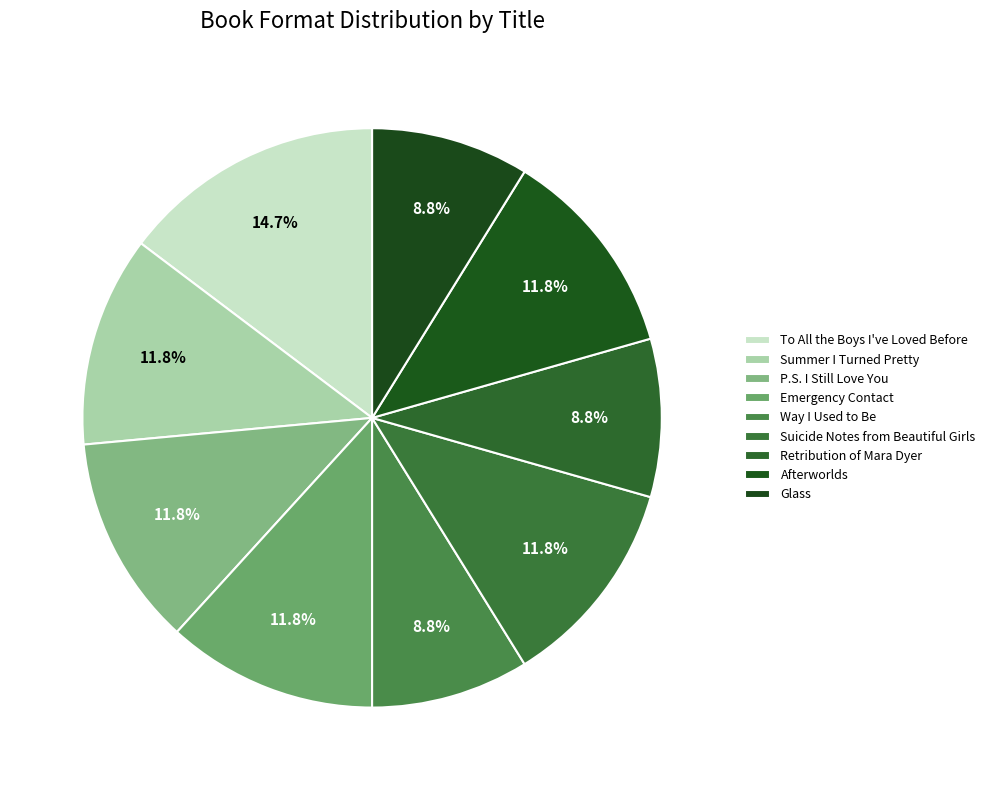

How much of the chart is everything except Emergency Contact?

88.2%